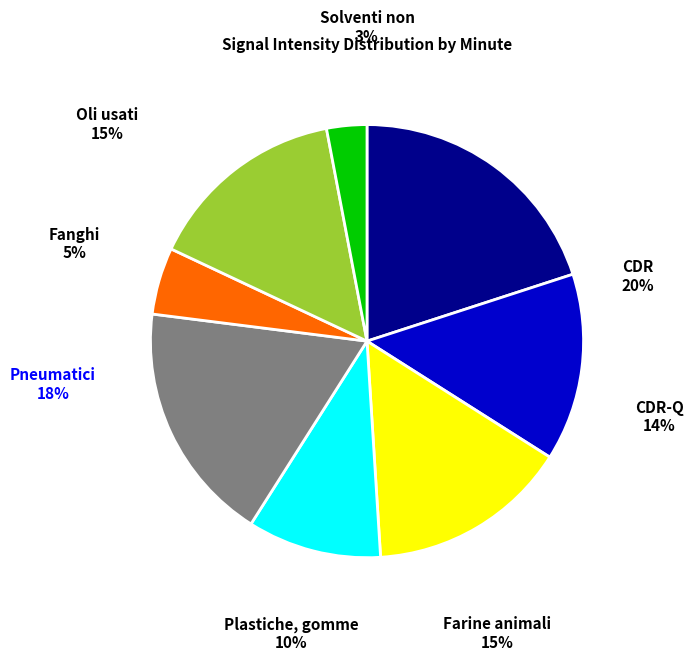

To the nearest percent, what is the average slice percentage?

12%